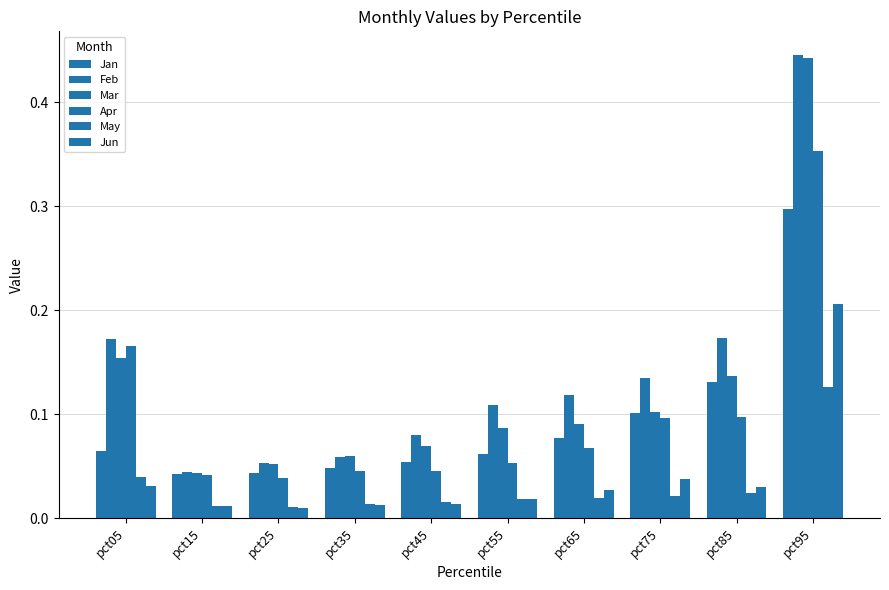

Which series has the widest spread of values?

Feb